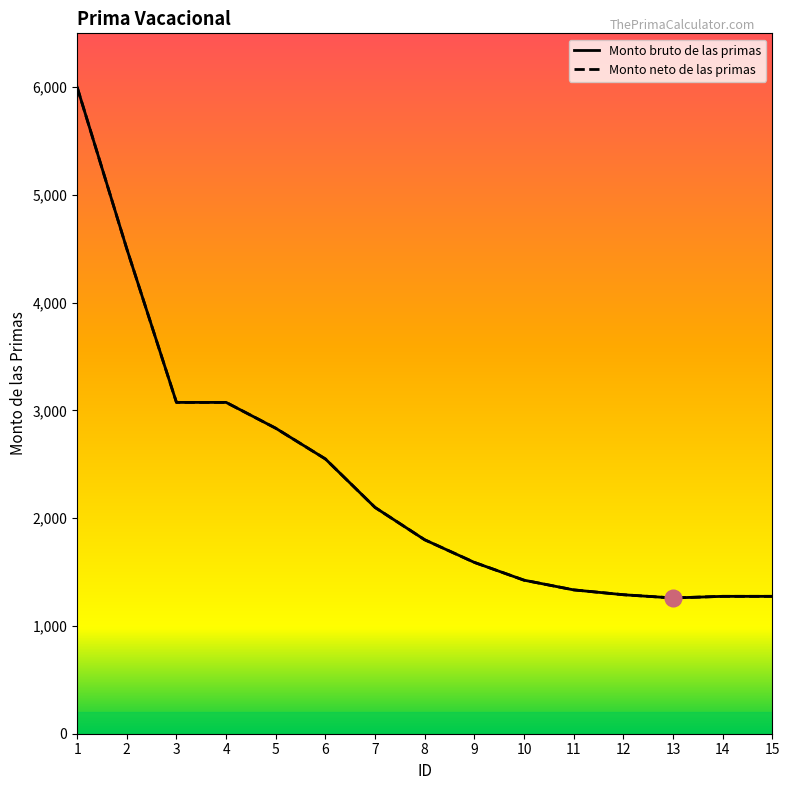

True or false: Monto bruto de las primas has a value of 1275 at 15.

True